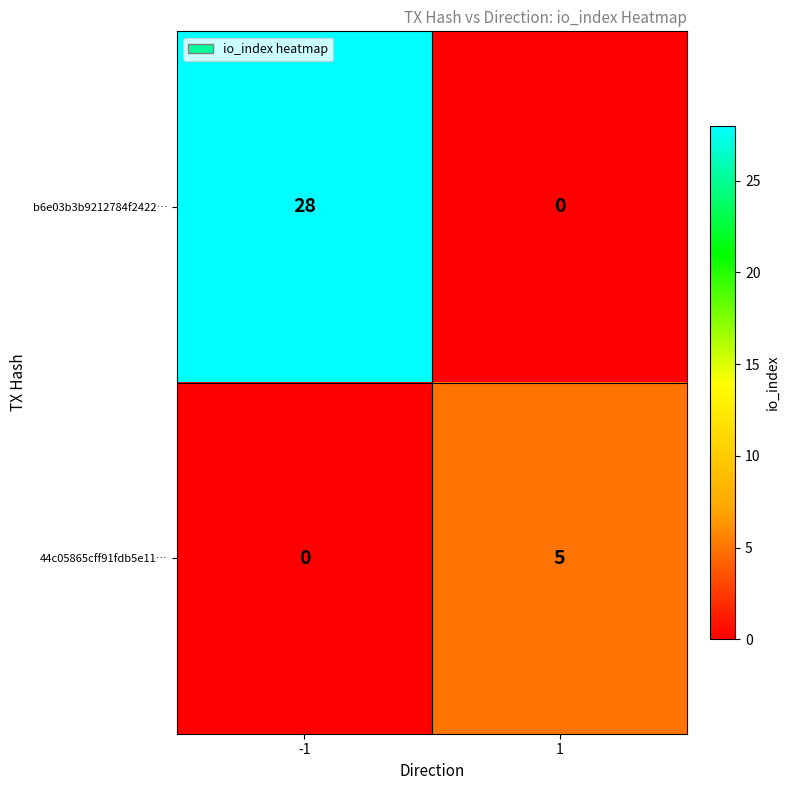

What is the difference between the maximum and minimum values in the b6e03b3b9212784f2422… series?

28